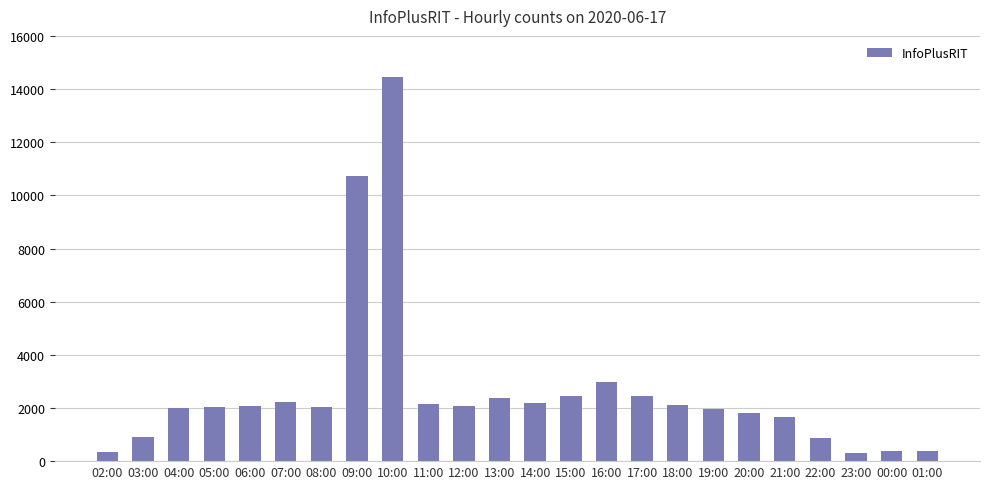

The value at 20:00 is 1803. True or false?

True